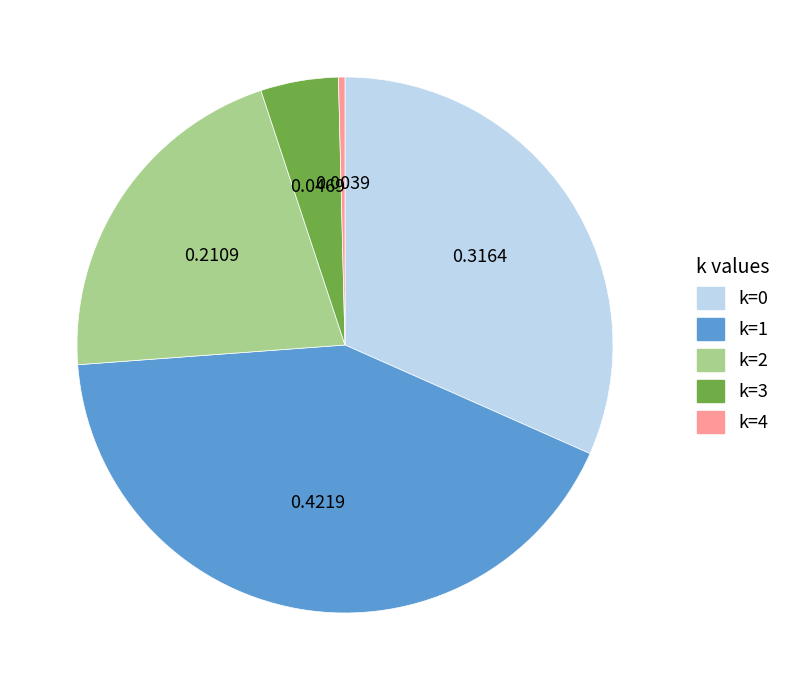

How many segments does this pie chart have?

5